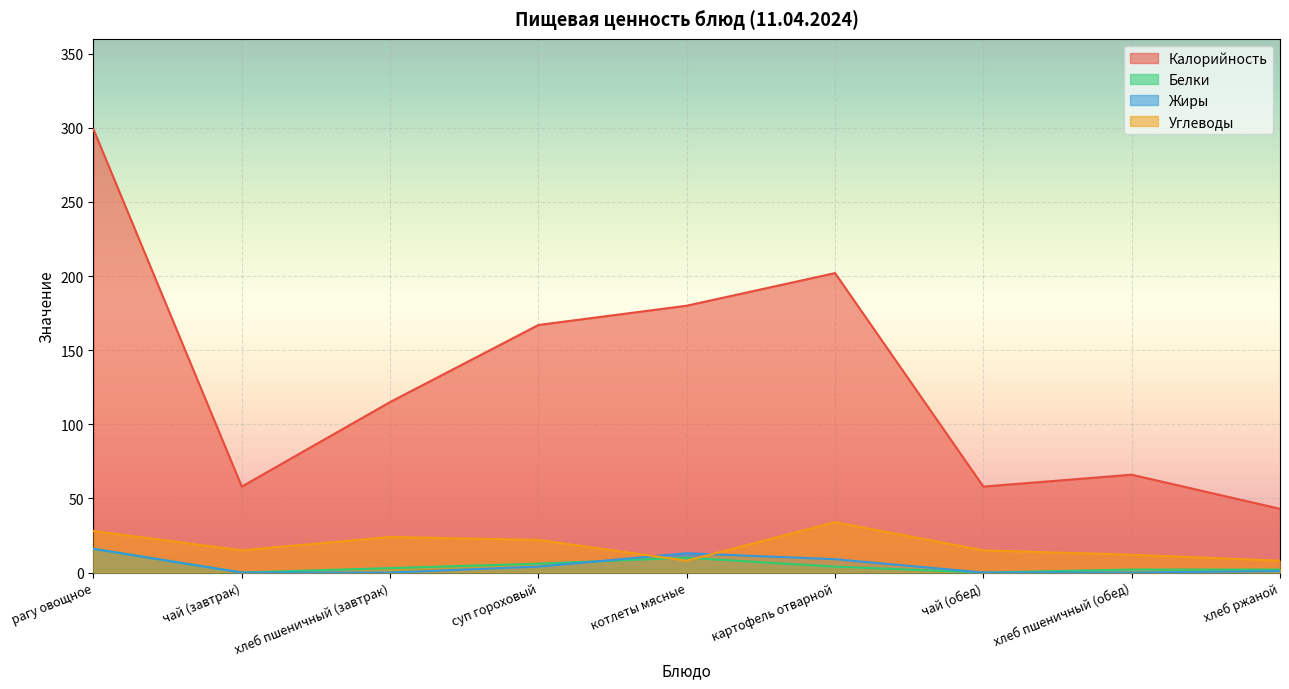

How many values in the Калорийность series are below 115?

4